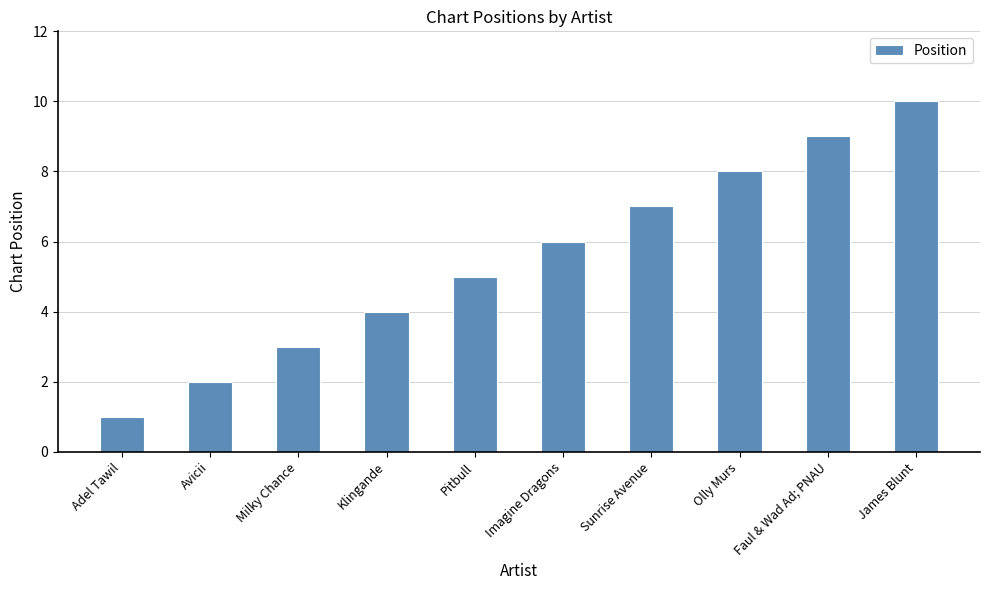

At which category does the chart reach its peak across all series?

James Blunt